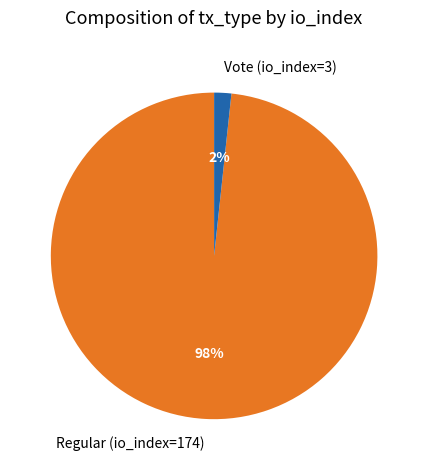

To the nearest percent, what portion does Vote (io_index=3) represent?

2%